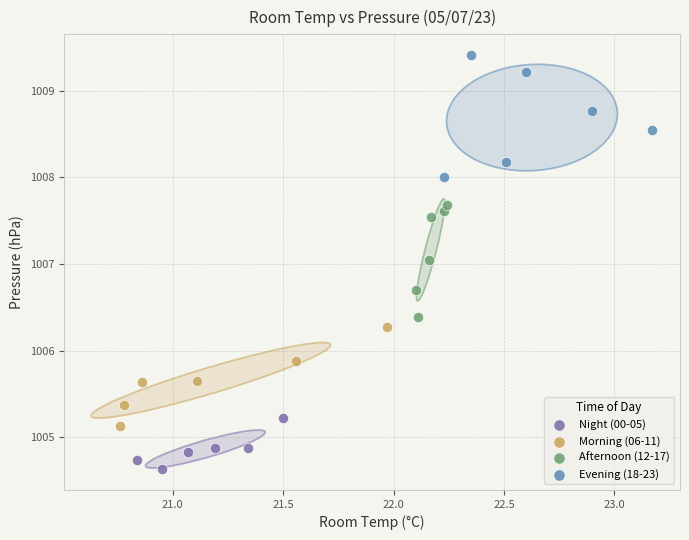

Which series contains the lowest Y value?

Night (00-05)